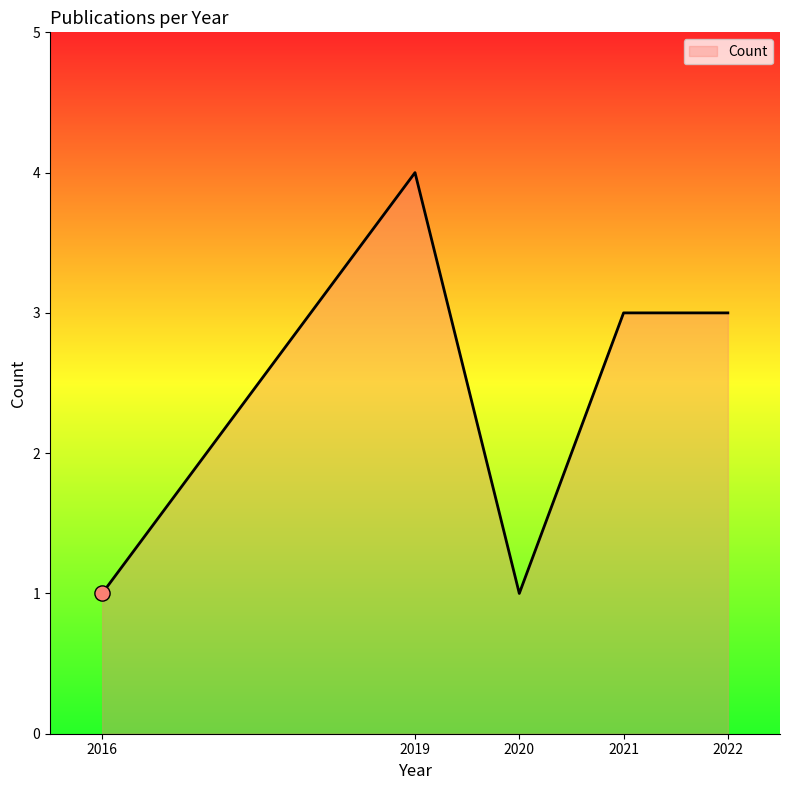

Which has a higher value, 2020 or 2019?

2019